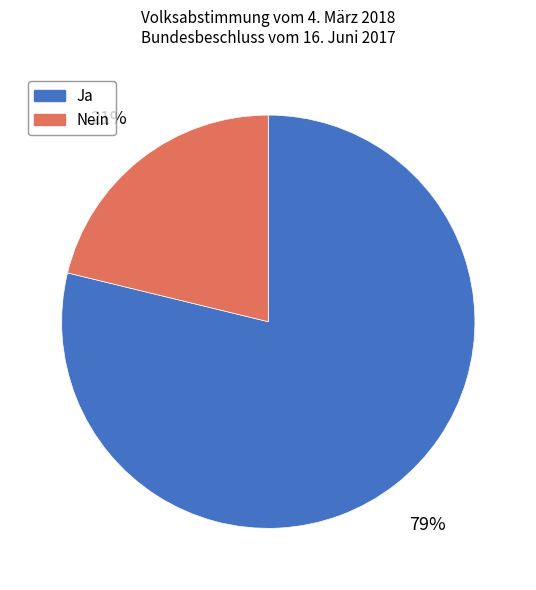

Rank the categories by value from highest to lowest.

Ja, Nein